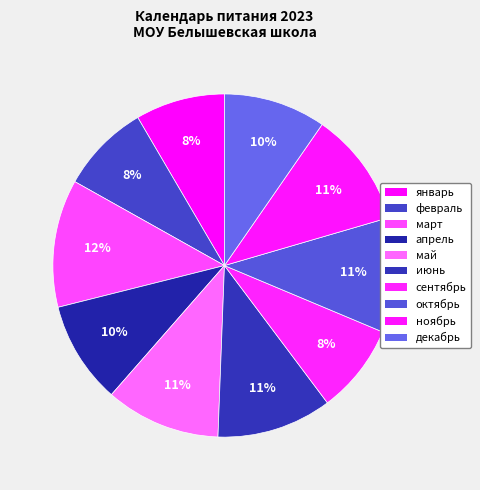

How many segments does this pie chart have?

10